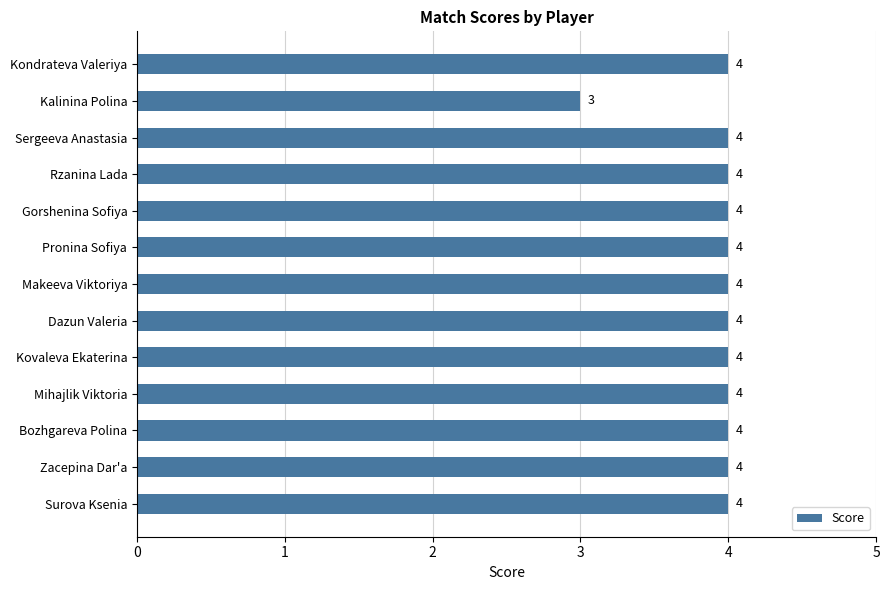

Approximately how many times larger is the value at Rzanina Lada compared to Sergeeva Anastasia?

1.0